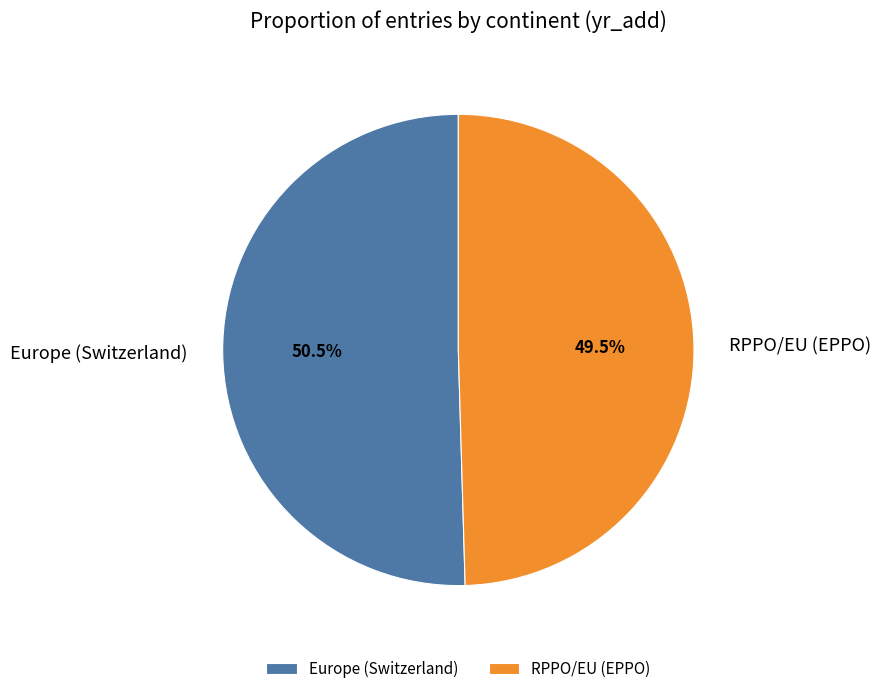

Is RPPO/EU (EPPO) the majority of the pie?

No